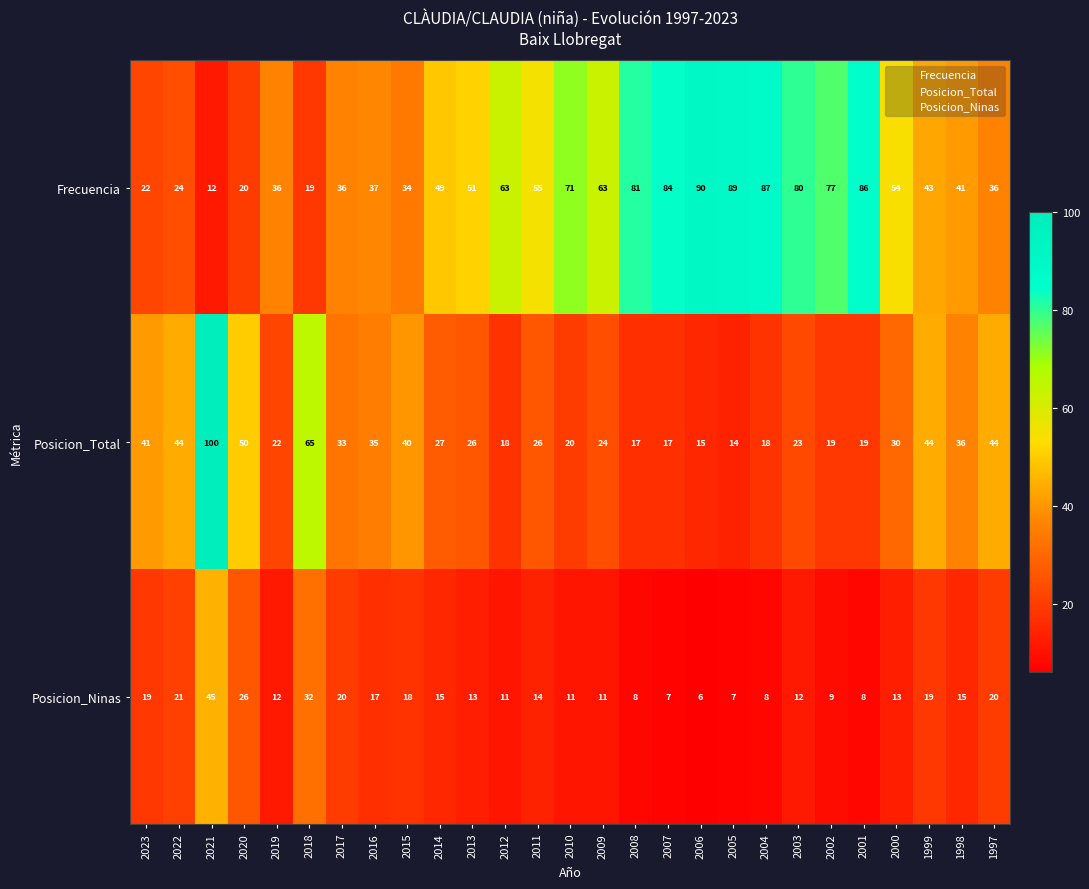

What is the approximate value of Frecuencia at 2007, to the nearest 5?

85